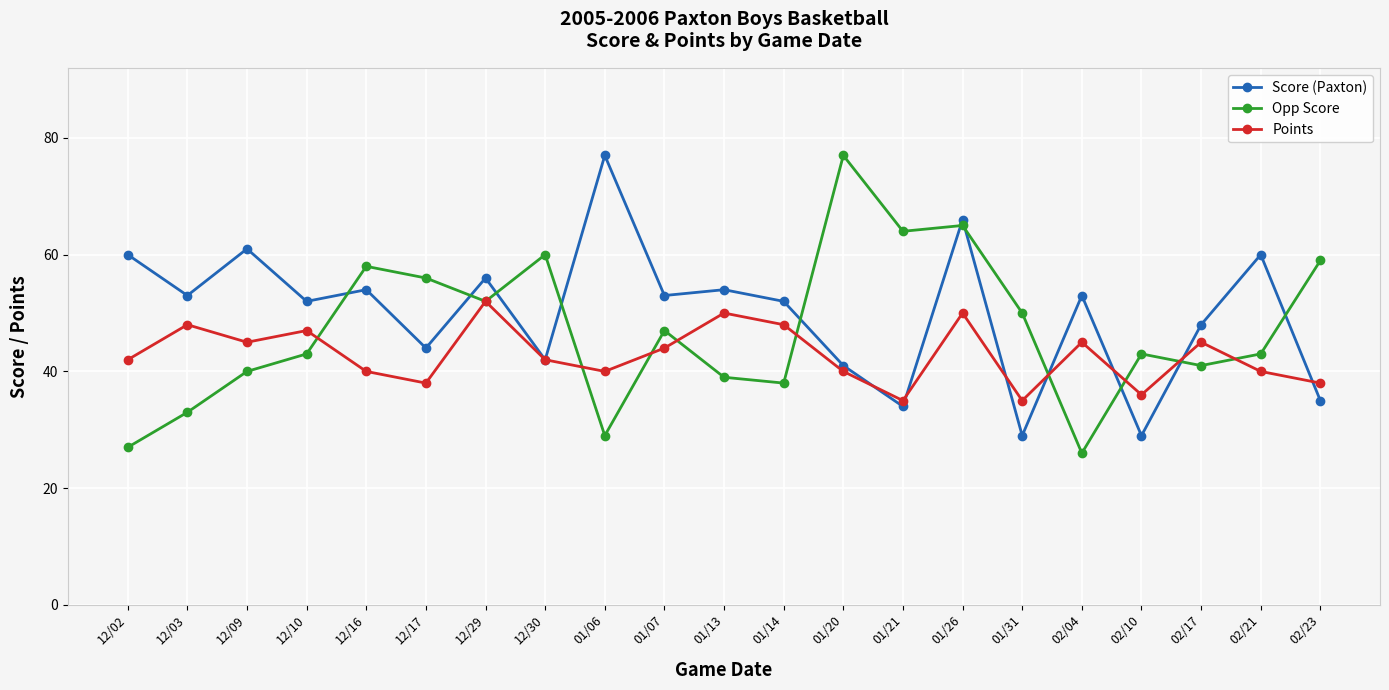

What is the label of the 1st point from the left?

12/02